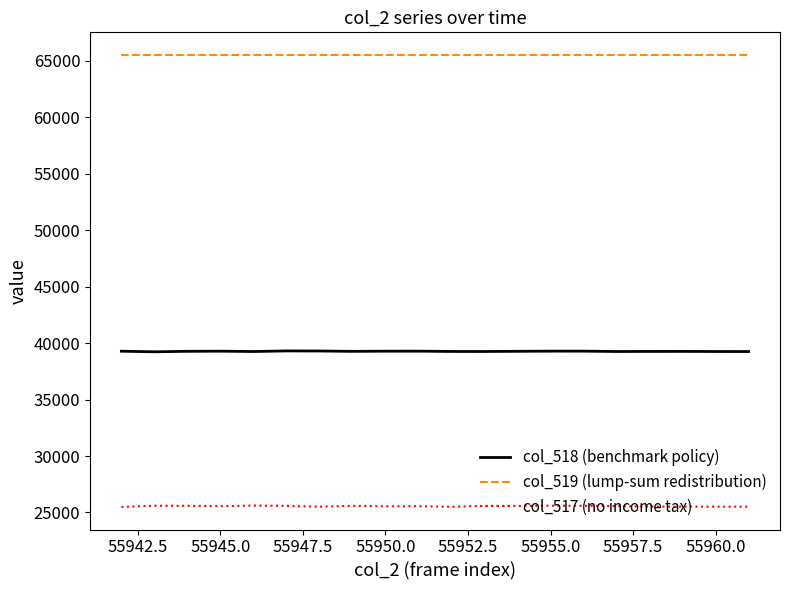

What are all the series names shown in the legend?

col_518 (benchmark policy), col_519 (lump-sum redistribution), col_517 (no income tax)